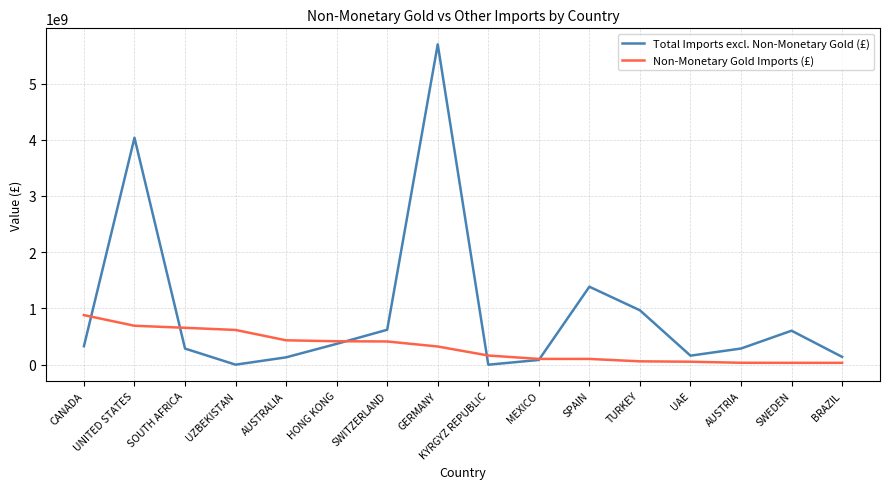

True or false: Non-Monetary Gold Imports (£) has a value of 618004841 at UZBEKISTAN.

True